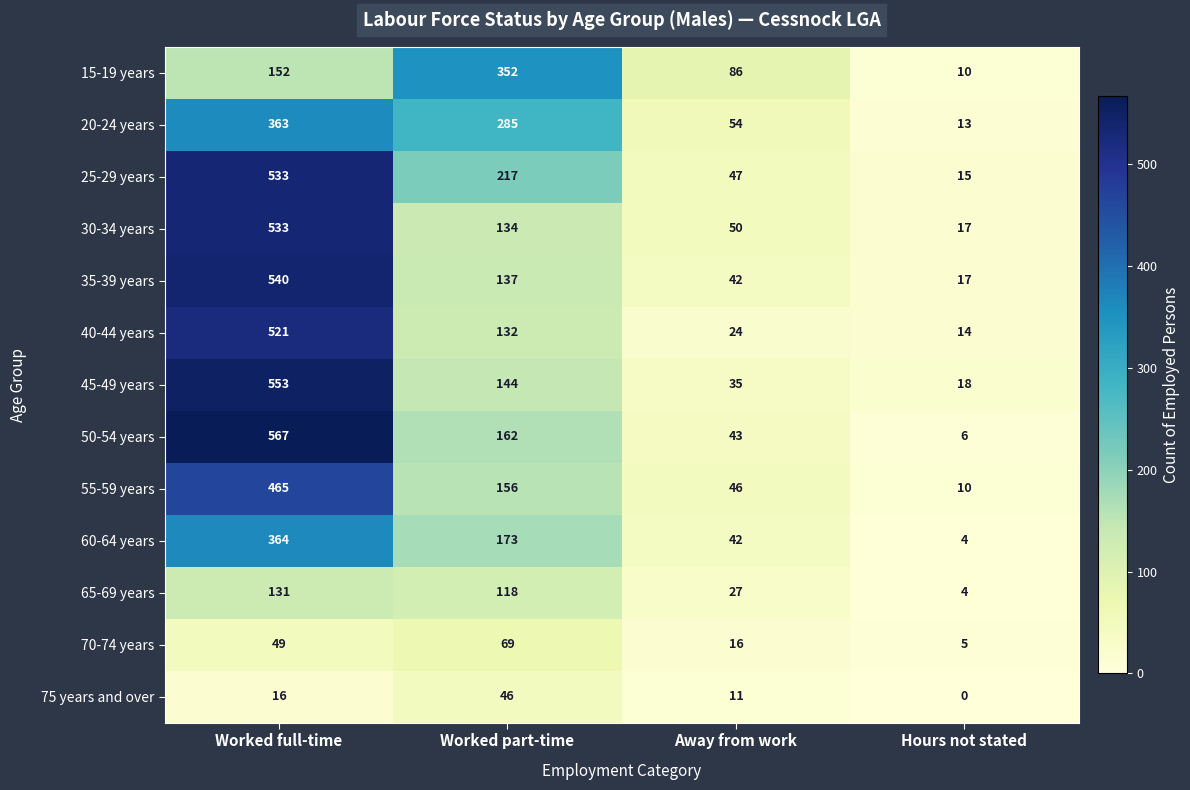

What is the average value of the 40-44 years series?

173